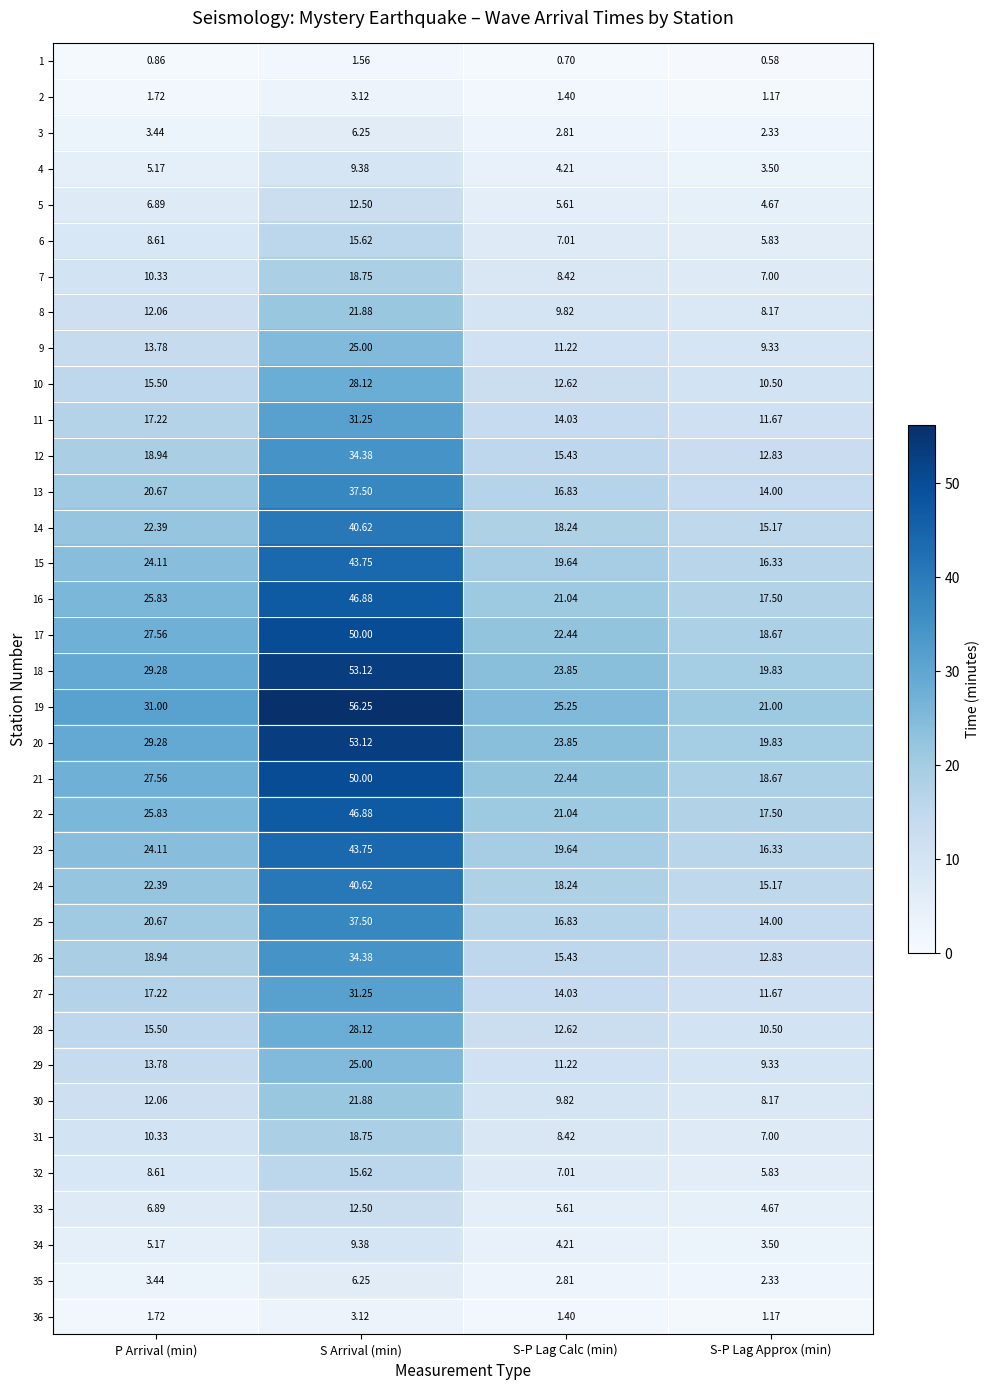

At which category is the sum across all series the highest?

S Arrival (min)